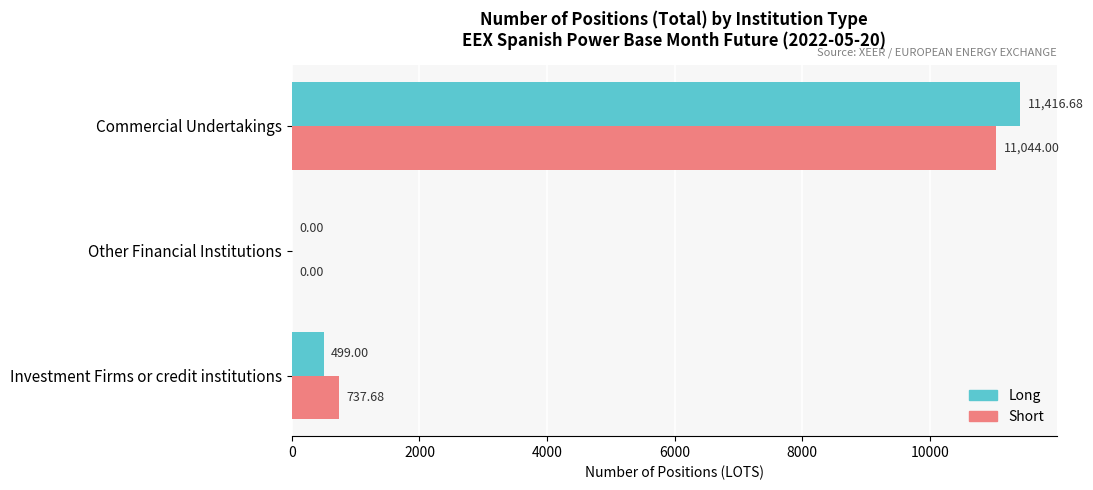

At which label is Short closest to 5522?

Investment Firms or credit institutions